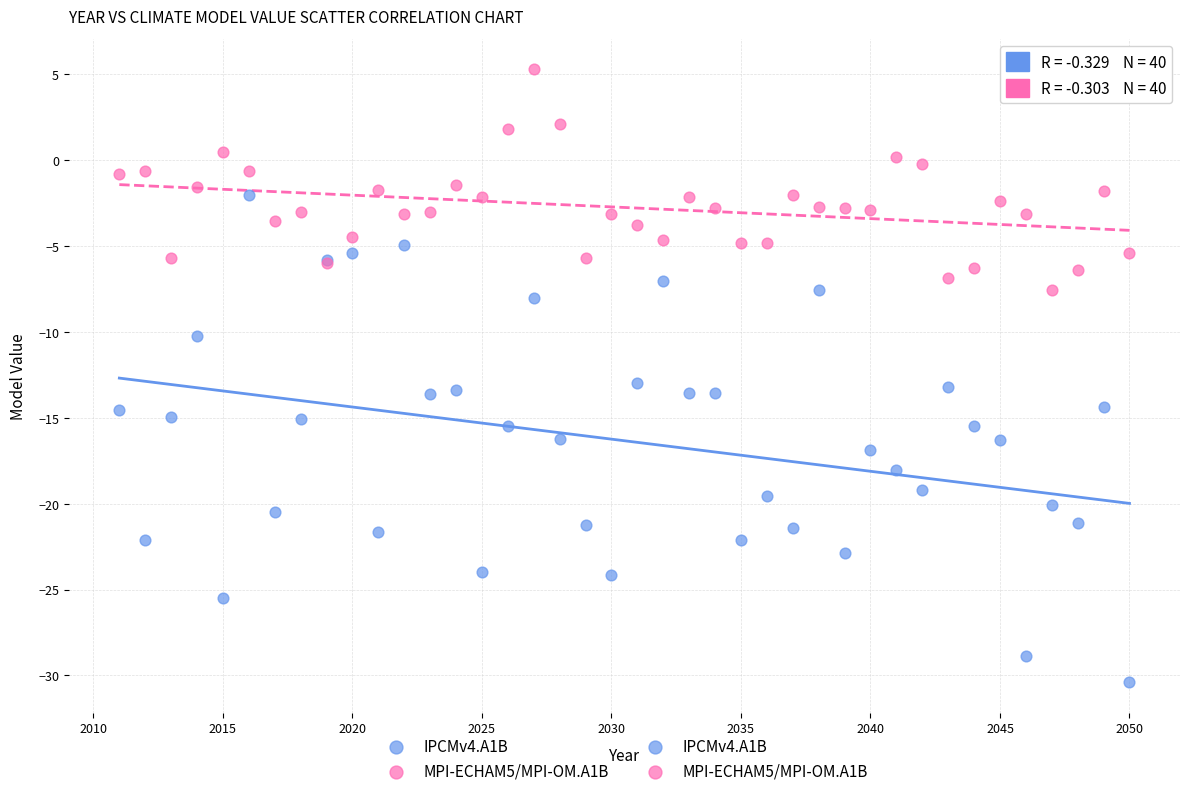

Which series contains the lowest Y value?

IPCMv4.A1B